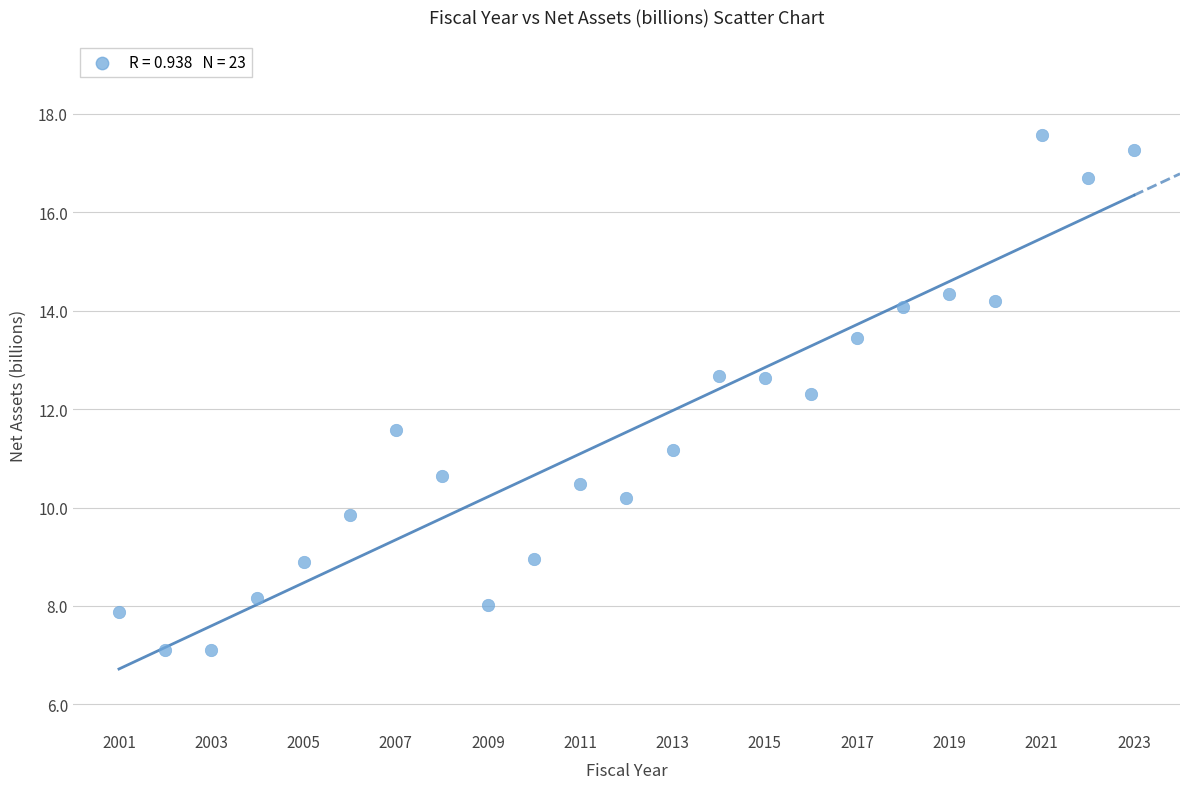

What is the range of Y values (max minus min)?

10.4